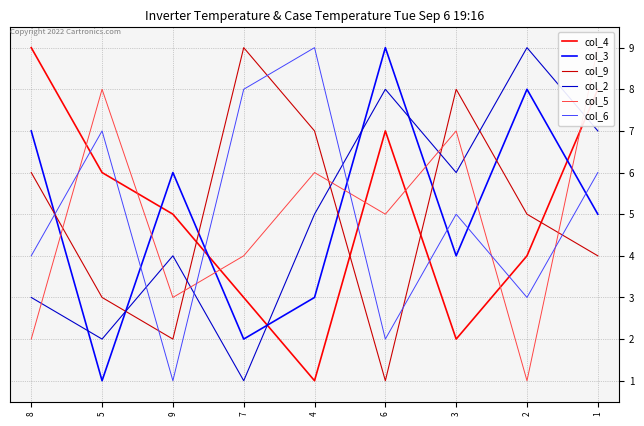

Which series ends up on top after the final intersection of col_2 and col_6?

col_2